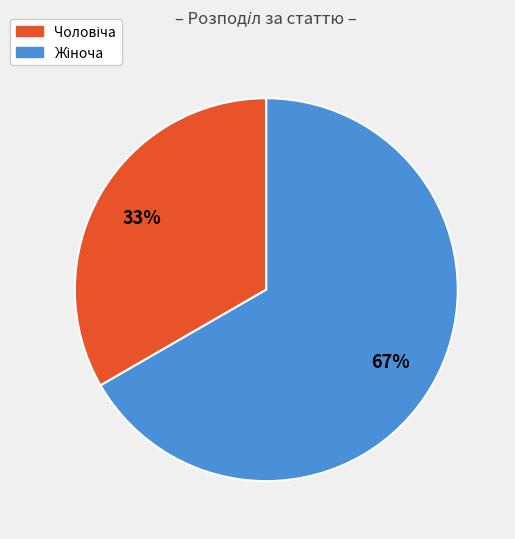

To the nearest percent, what is the average slice percentage?

50%